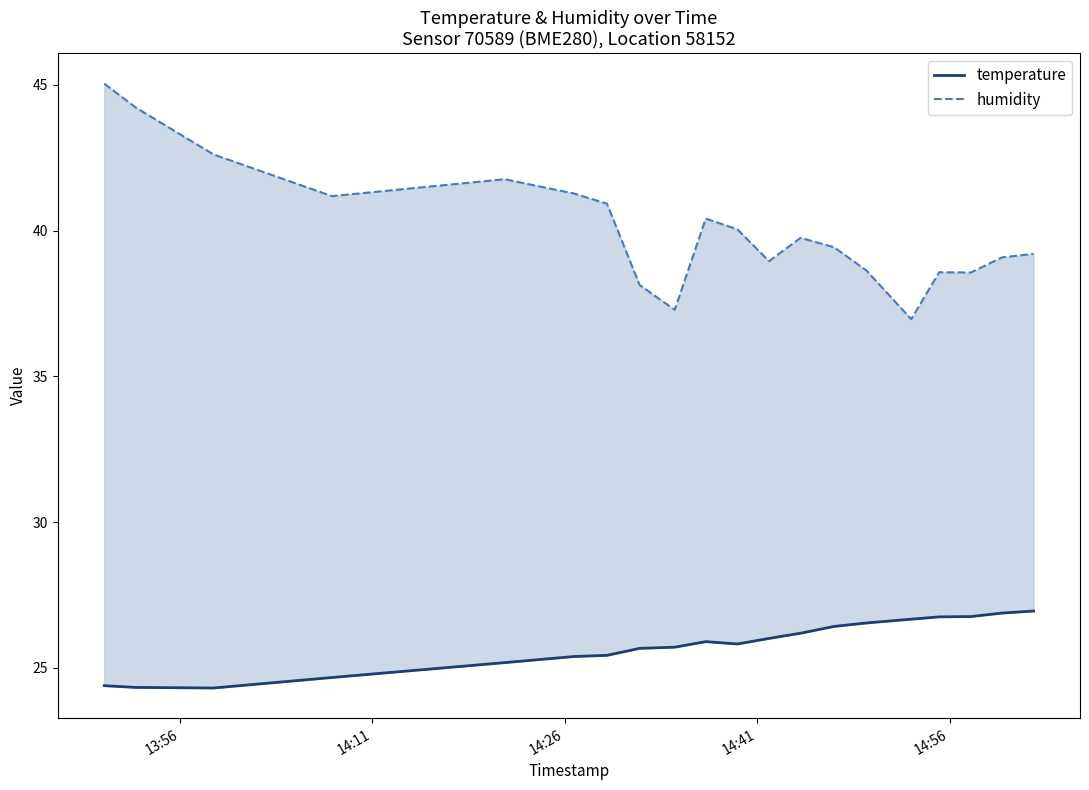

Reading right to left, list all the values displayed in this chart.

temperature: 26.9	26.9	26.8	26.8	26.7	26.5	26.4	26.2	26.0	25.8	25.9	25.7	25.7	25.4	25.4	25.2	24.7	24.3	24.3	24.4
humidity: 39.2	39.1	38.6	38.6	37.0	38.6	39.4	39.8	39.0	40.0	40.4	37.3	38.1	40.9	41.3	41.8	41.2	42.6	44.2	45.0